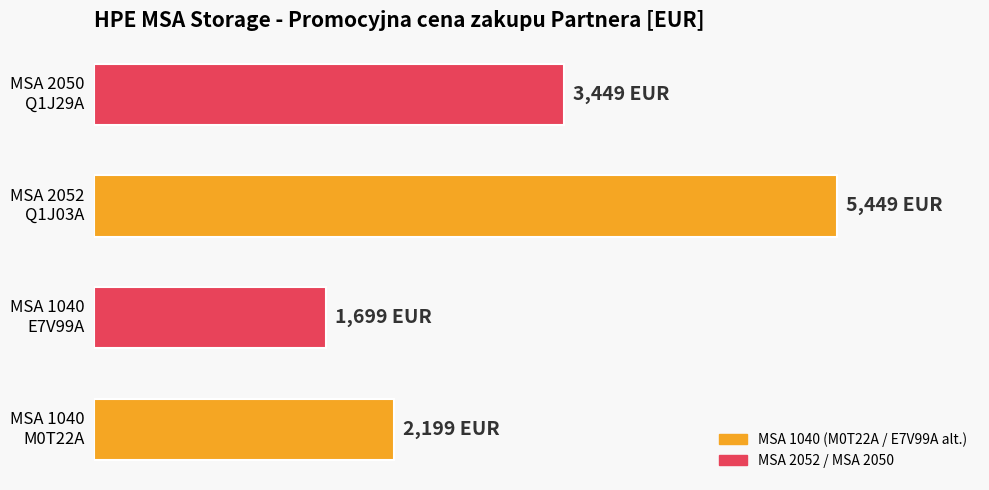

Rank the categories by value from highest to lowest.

MSA 2052
Q1J03A, MSA 2050
Q1J29A, MSA 1040
M0T22A, MSA 1040
E7V99A